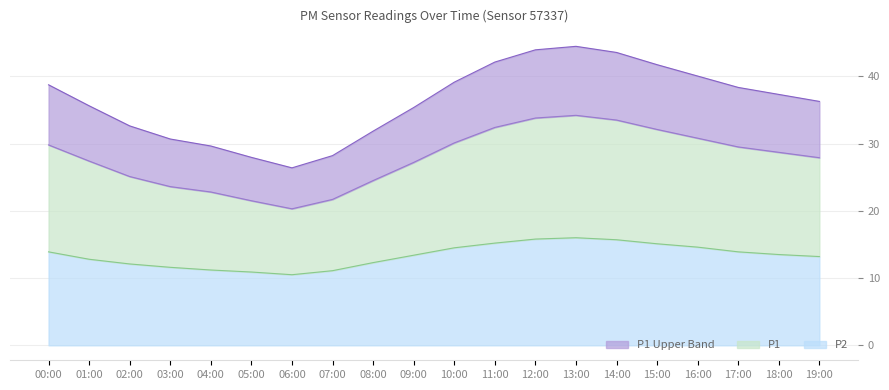

At which category is the sum across all series the highest?

13:00